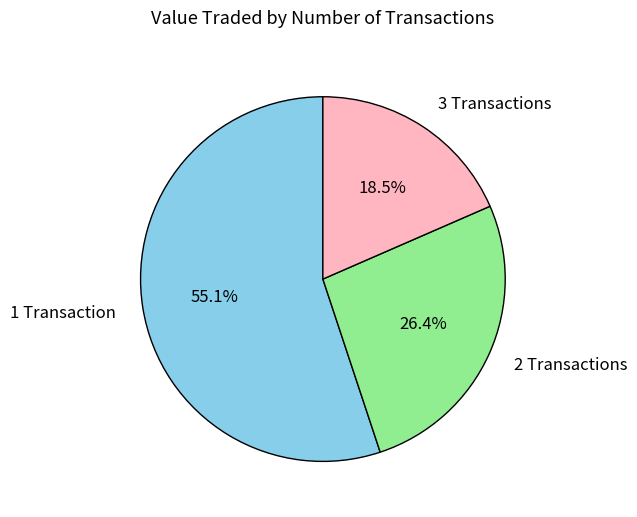

Rank the categories by value from highest to lowest.

1 Transaction, 2 Transactions, 3 Transactions